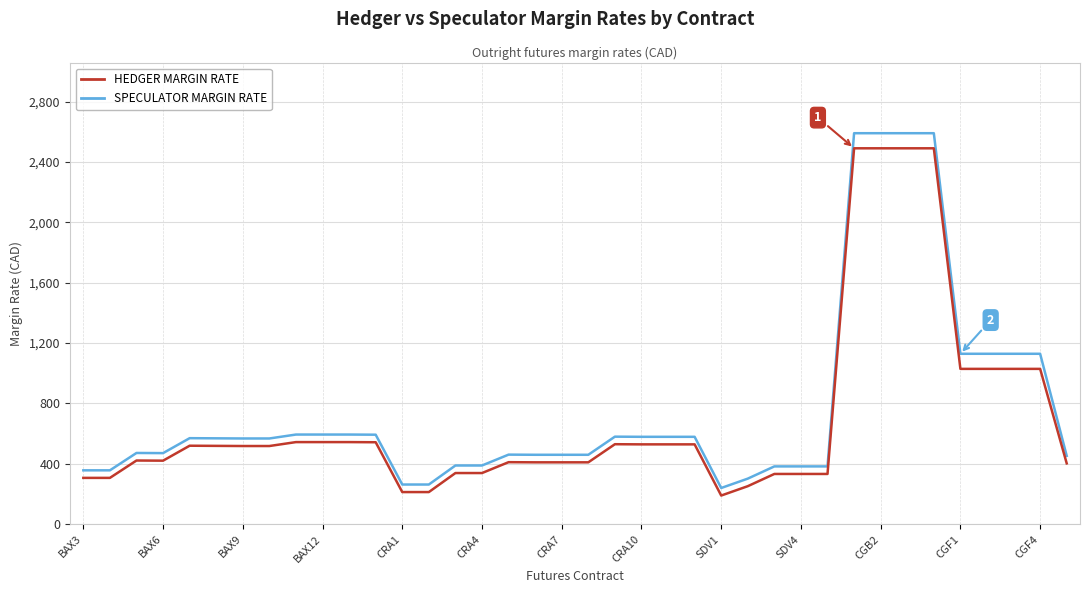

What is the lowest value of the SPECULATOR MARGIN RATE series?

240